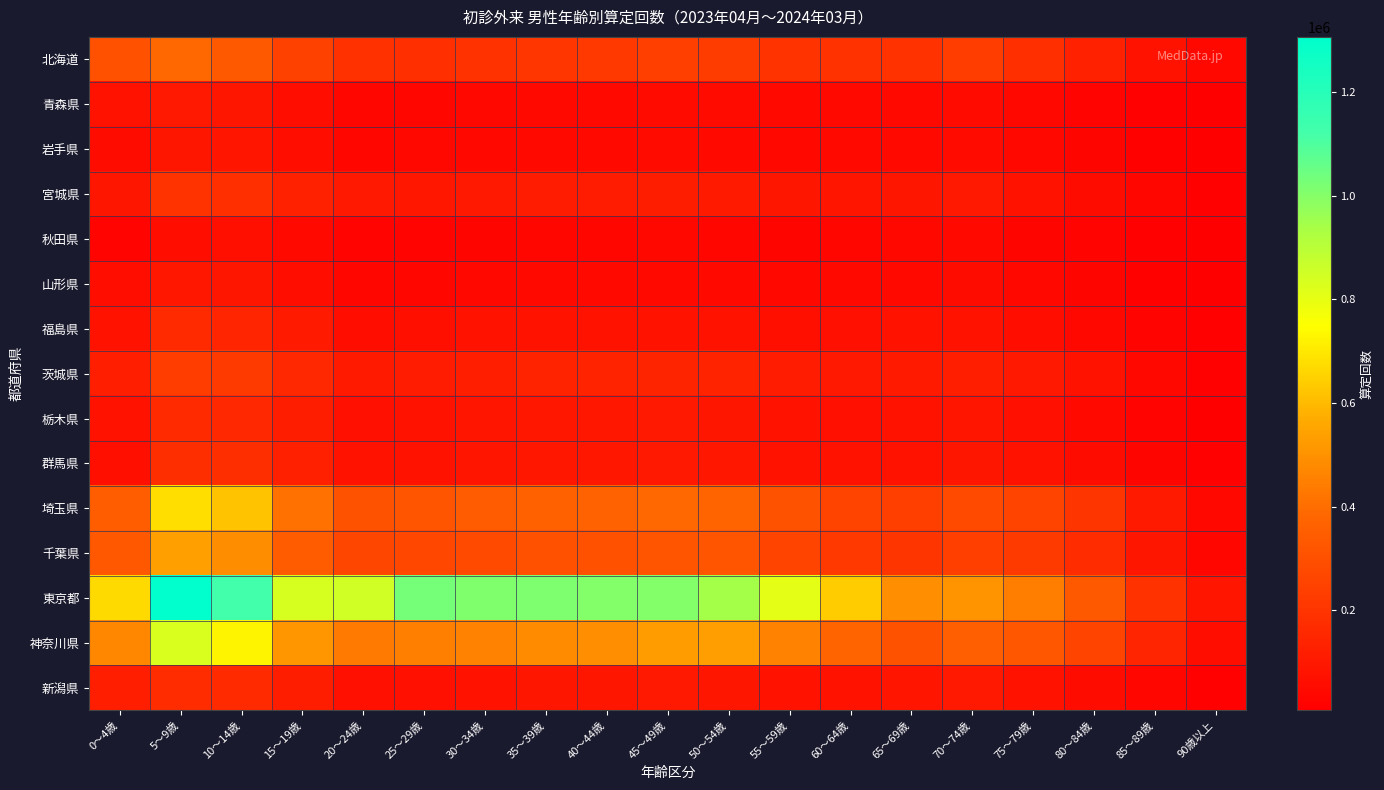

Which series has the widest spread of values?

東京都